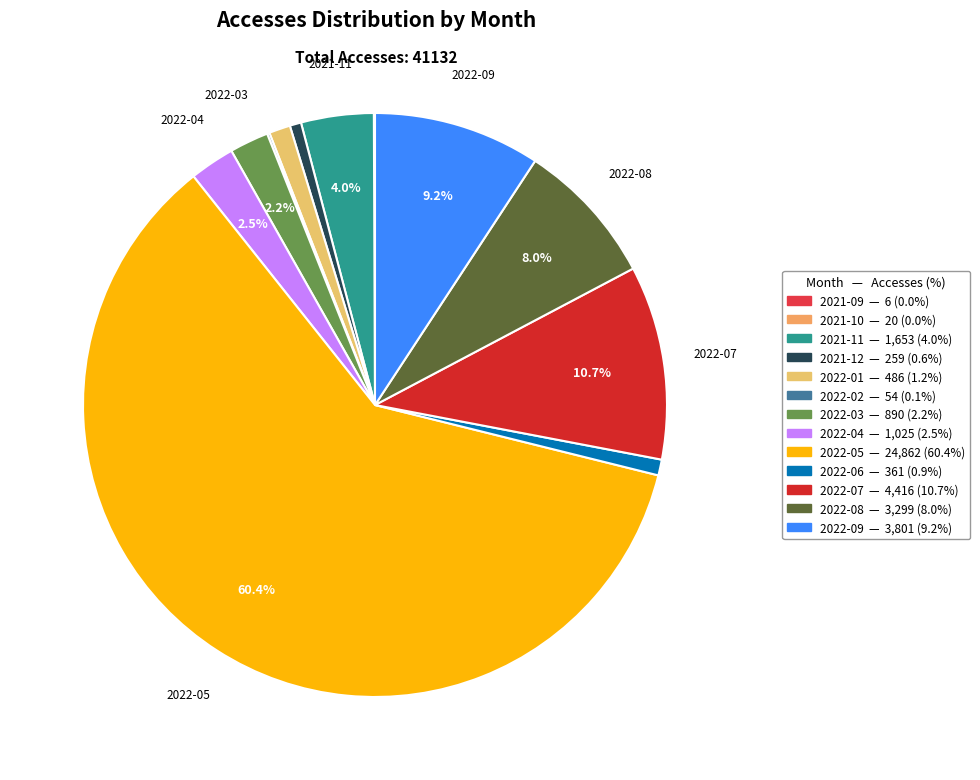

What percentage is the 2022-09 slice, to the nearest percent?

9%